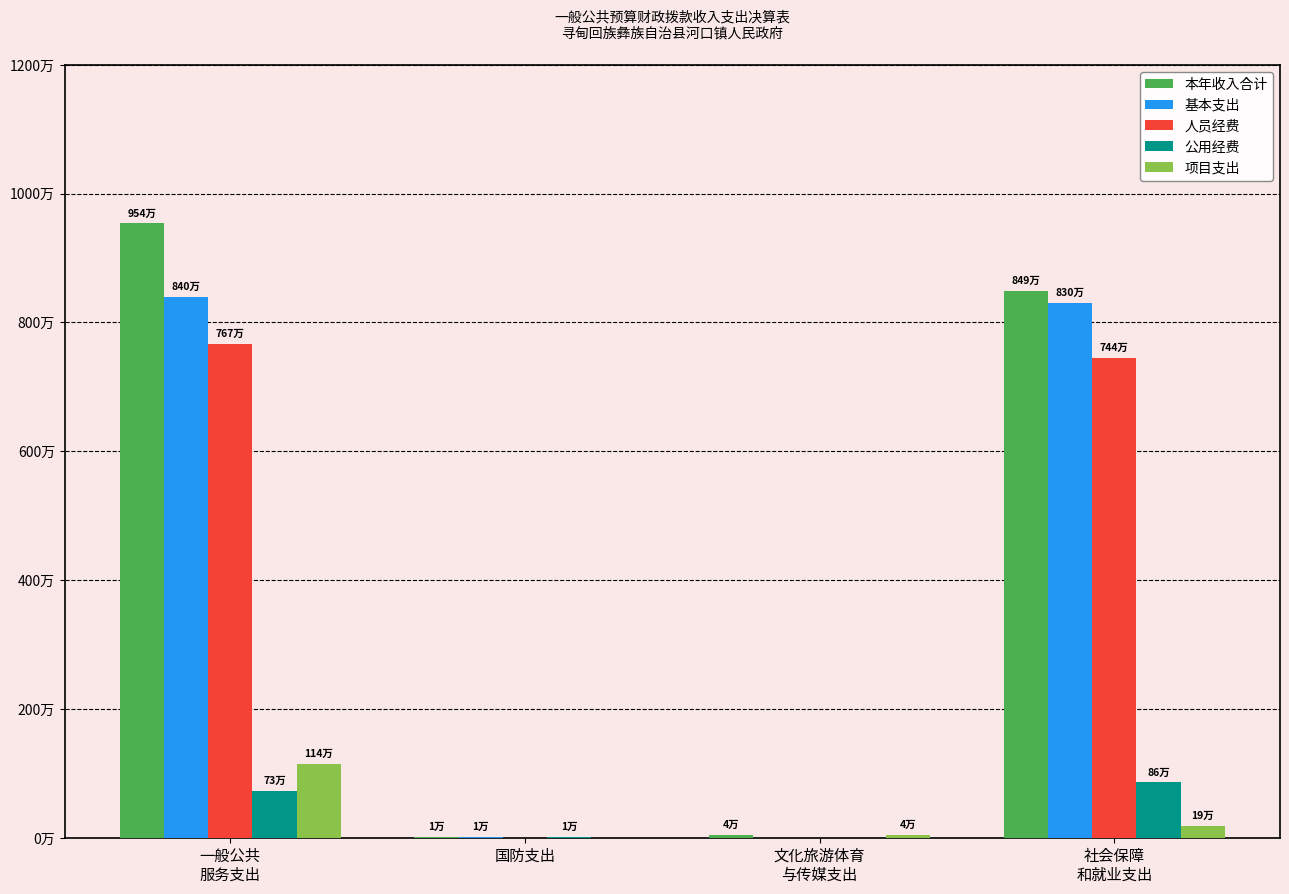

What are all the series names shown in the legend?

本年收入合计, 基本支出, 人员经费, 公用经费, 项目支出